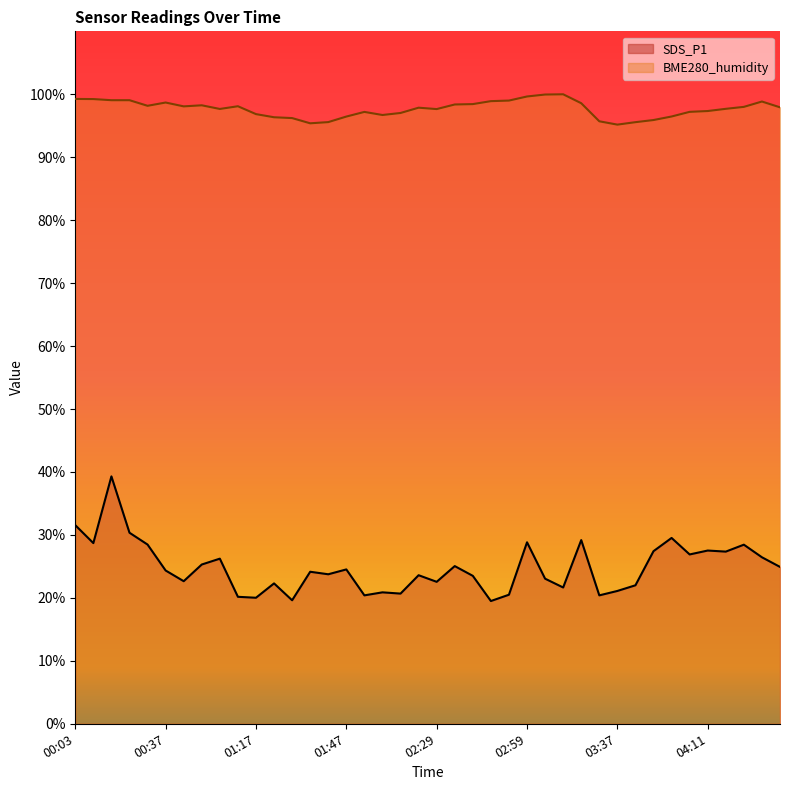

True or false: BME280_humidity and SDS_P1 cross at least once.

False